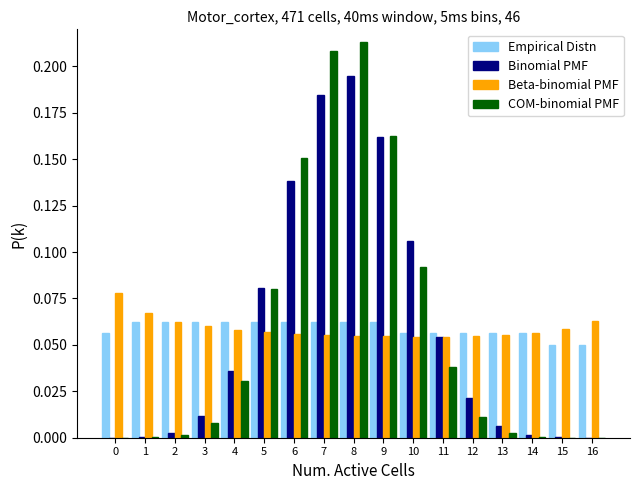

Reading left to right, transcribe this chart: for each range on the x-axis, give the height of each series' bar. The values are not printed on the chart, so give them approximately, as read against the axis.

-0.5 to 0.5: Empirical Distn=0.055	Binomial PMF=under 0.005	Beta-binomial PMF=0.080	COM-binomial PMF=under 0.005
0.5 to 1.5: Empirical Distn=0.065	Binomial PMF=under 0.005	Beta-binomial PMF=0.065	COM-binomial PMF=under 0.005
1.5 to 2.5: Empirical Distn=0.065	Binomial PMF=under 0.005	Beta-binomial PMF=0.065	COM-binomial PMF=under 0.005
2.5 to 3.5: Empirical Distn=0.065	Binomial PMF=0.010	Beta-binomial PMF=0.060	COM-binomial PMF=0.010
3.5 to 4.5: Empirical Distn=0.065	Binomial PMF=0.035	Beta-binomial PMF=0.060	COM-binomial PMF=0.030
4.5 to 5.5: Empirical Distn=0.065	Binomial PMF=0.080	Beta-binomial PMF=0.055	COM-binomial PMF=0.080
5.5 to 6.5: Empirical Distn=0.065	Binomial PMF=0.140	Beta-binomial PMF=0.055	COM-binomial PMF=0.150
6.5 to 7.5: Empirical Distn=0.065	Binomial PMF=0.185	Beta-binomial PMF=0.055	COM-binomial PMF=0.210
7.5 to 8.5: Empirical Distn=0.065	Binomial PMF=0.195	Beta-binomial PMF=0.055	COM-binomial PMF=0.215
8.5 to 9.5: Empirical Distn=0.065	Binomial PMF=0.160	Beta-binomial PMF=0.055	COM-binomial PMF=0.165
9.5 to 10.5: Empirical Distn=0.055	Binomial PMF=0.105	Beta-binomial PMF=0.055	COM-binomial PMF=0.090
10.5 to 11.5: Empirical Distn=0.055	Binomial PMF=0.055	Beta-binomial PMF=0.055	COM-binomial PMF=0.040
11.5 to 12.5: Empirical Distn=0.055	Binomial PMF=0.020	Beta-binomial PMF=0.055	COM-binomial PMF=0.010
12.5 to 13.5: Empirical Distn=0.055	Binomial PMF=0.005	Beta-binomial PMF=0.055	COM-binomial PMF=under 0.005
13.5 to 14.5: Empirical Distn=0.055	Binomial PMF=under 0.005	Beta-binomial PMF=0.055	COM-binomial PMF=under 0.005
14.5 to 15.5: Empirical Distn=0.050	Binomial PMF=under 0.005	Beta-binomial PMF=0.060	COM-binomial PMF=under 0.005
15.5 to 16.5: Empirical Distn=0.050	Binomial PMF=under 0.005	Beta-binomial PMF=0.065	COM-binomial PMF=under 0.005